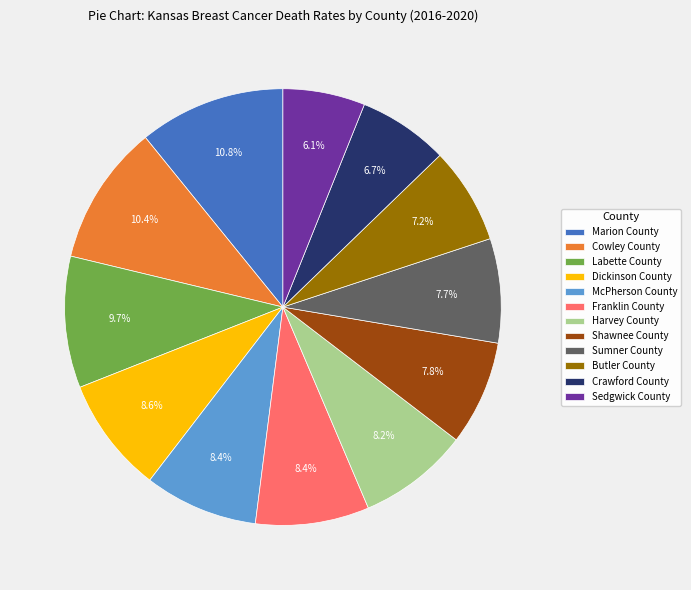

Approximately how many times larger is the value at McPherson County compared to Harvey County?

1.0